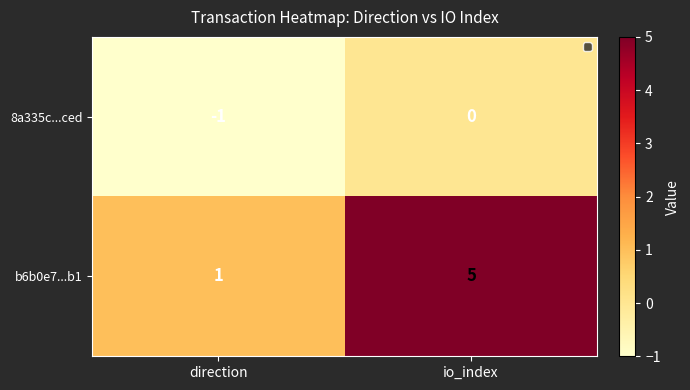

Is it true that 8a335c...ced equals 0 at io_index?

True